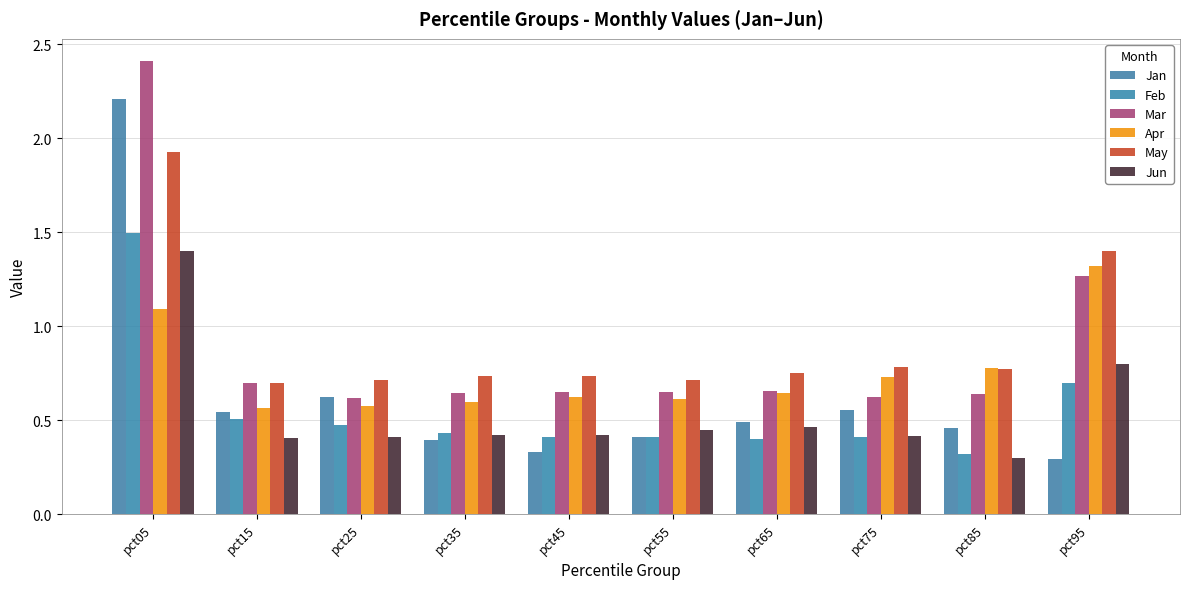

Between pct35 and pct65, which series saw the biggest shift?

Jan